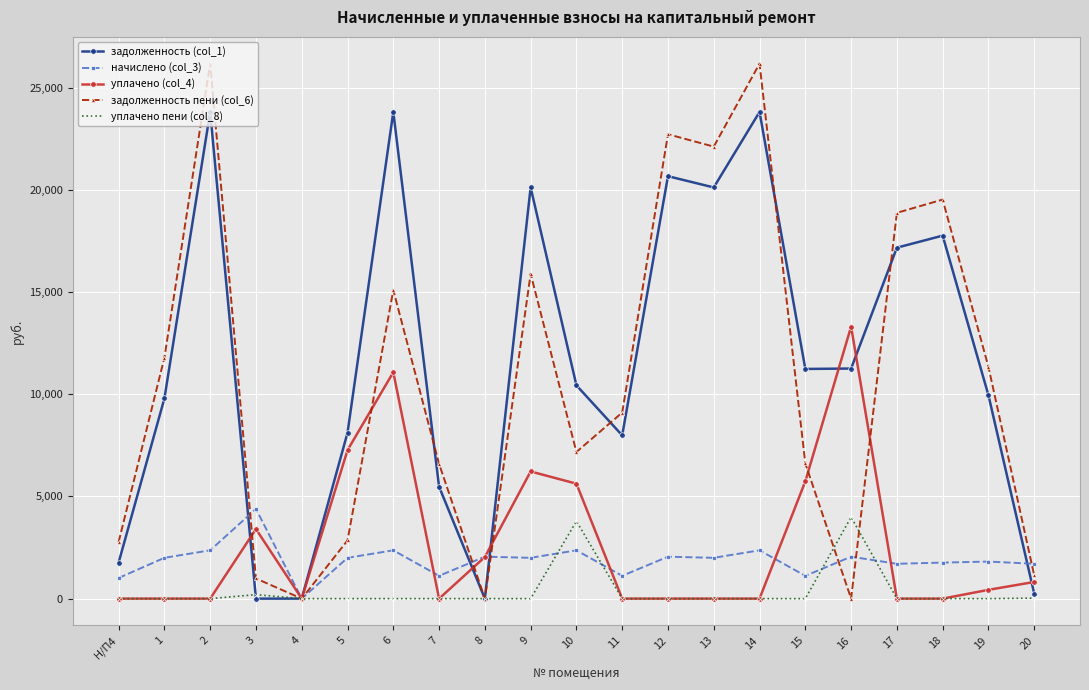

What is the greatest value displayed?

26171.9